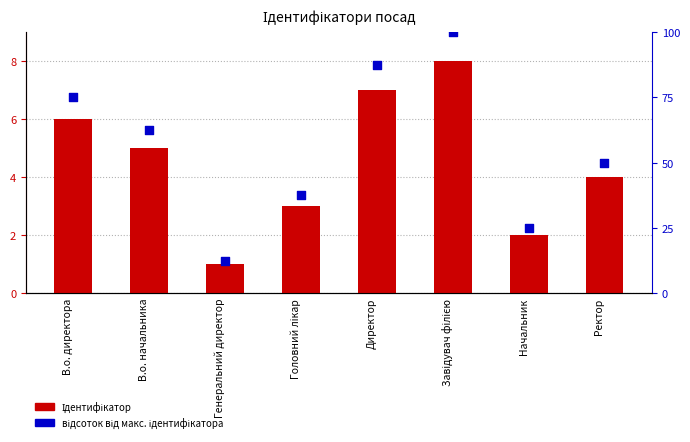

Which series contains the lowest Y value?

Ідентифікатор